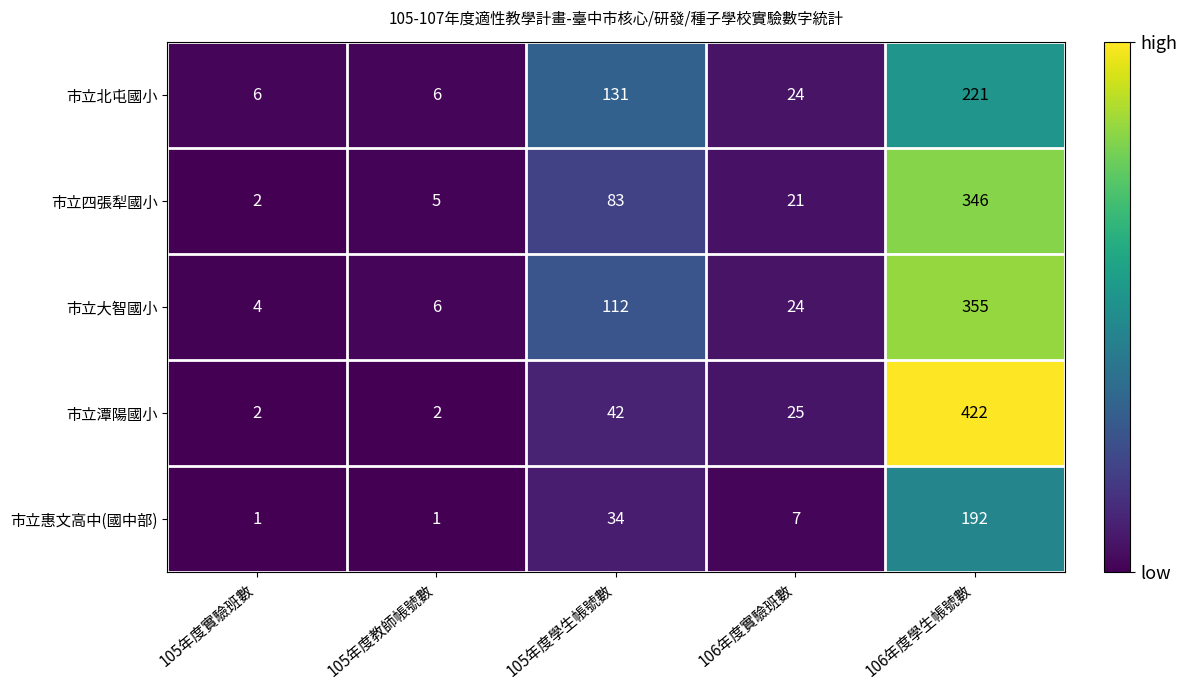

Which series has the largest total across all categories?

市立大智國小